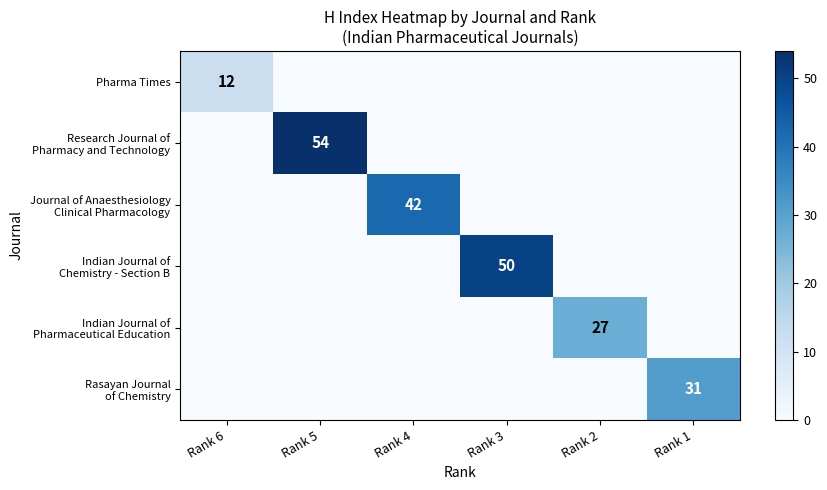

How many values in the Pharma Times series exceed 0?

1